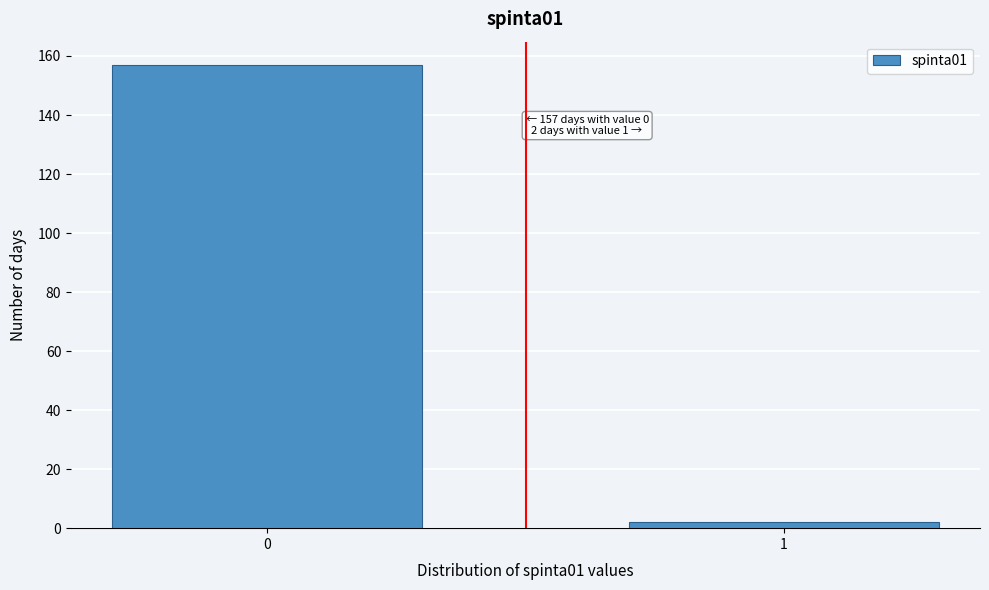

Reading right to left, what are all the values shown in this chart?

1=2	0=157